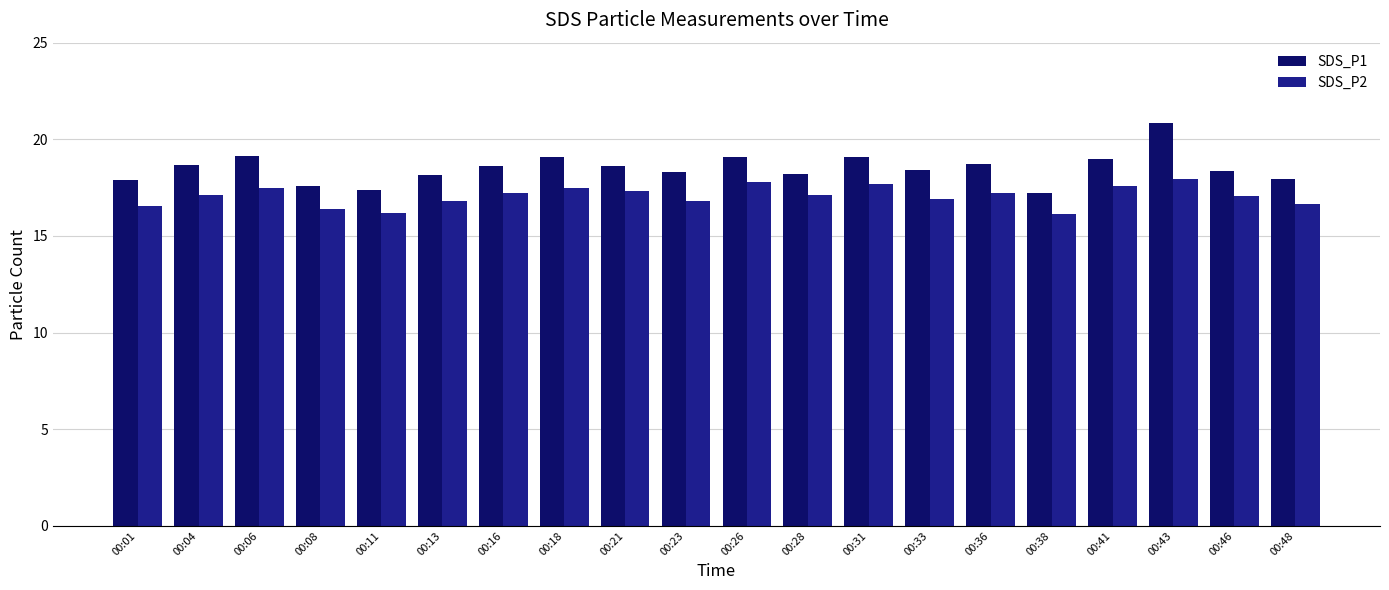

Is it true that SDS_P1 equals 19.1 at 00:18?

True